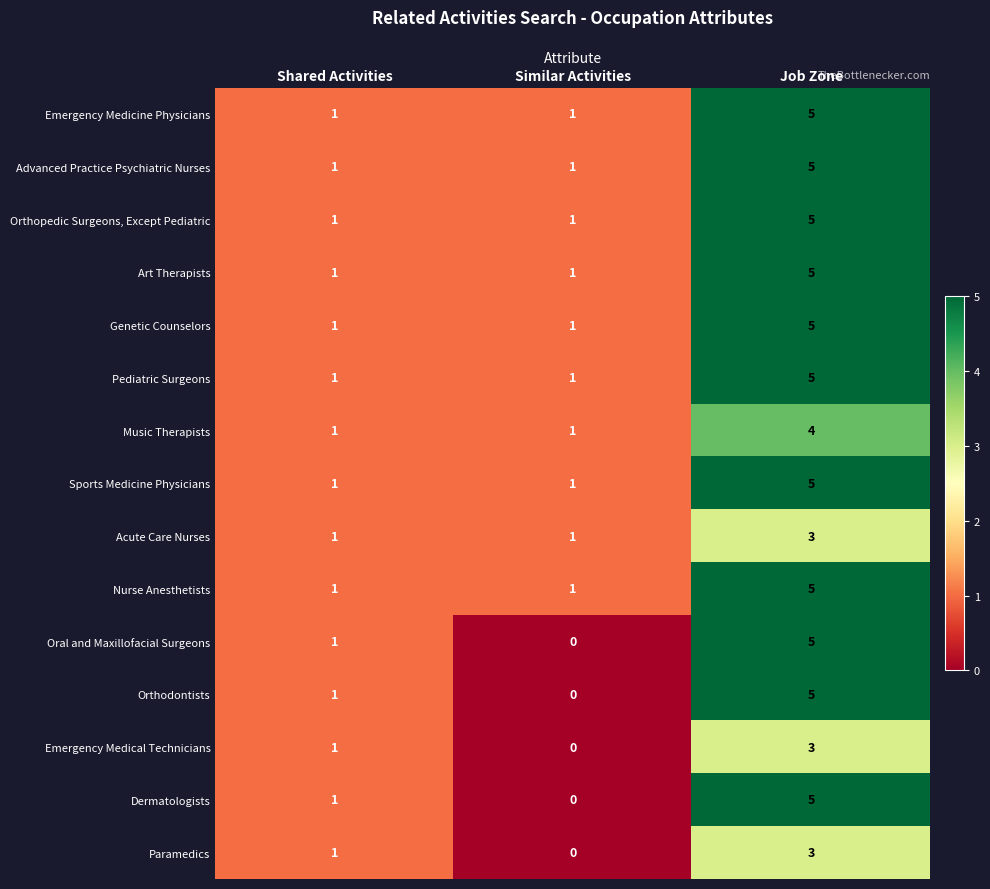

At which category does the chart reach its minimum across all series?

Similar Activities